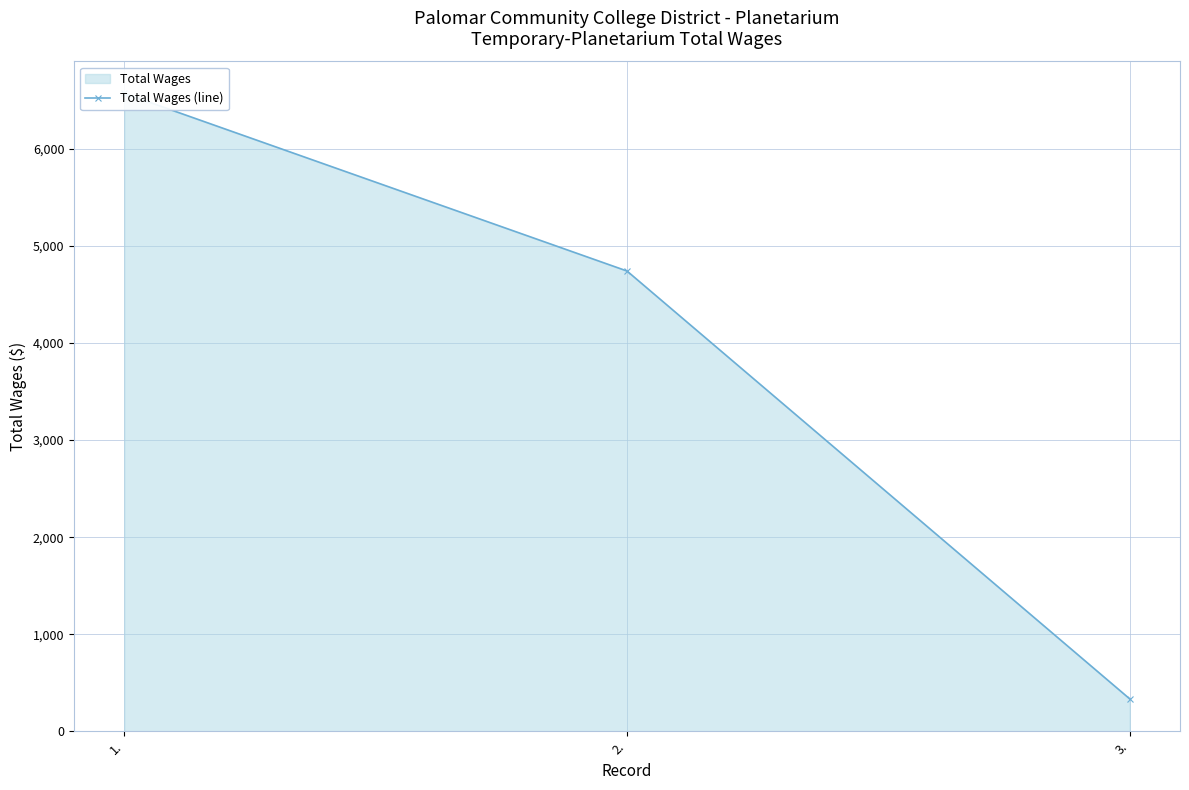

Which has a higher value, 3. or 1.?

1.